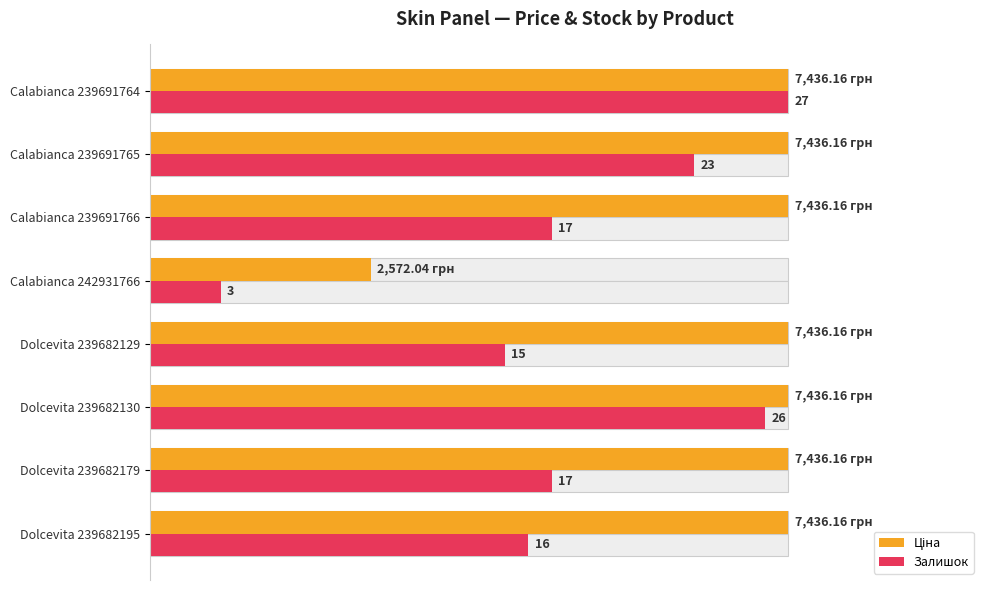

What is the difference between the highest and lowest values at Dolcevita 239682129?

44.4